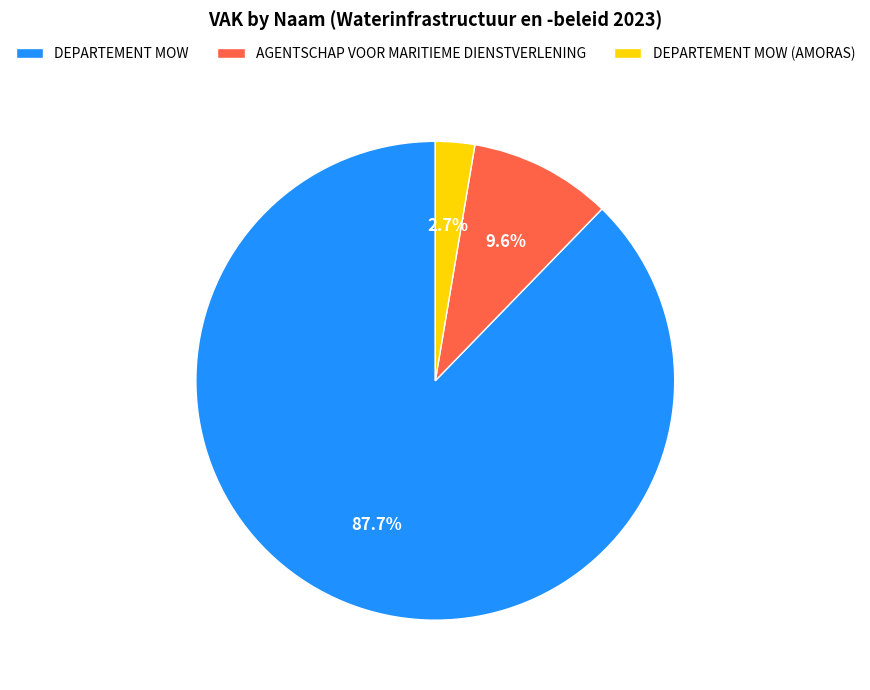

Approximately how many times larger is the value at DEPARTEMENT MOW compared to AGENTSCHAP VOOR MARITIEME DIENSTVERLENING?

9.1